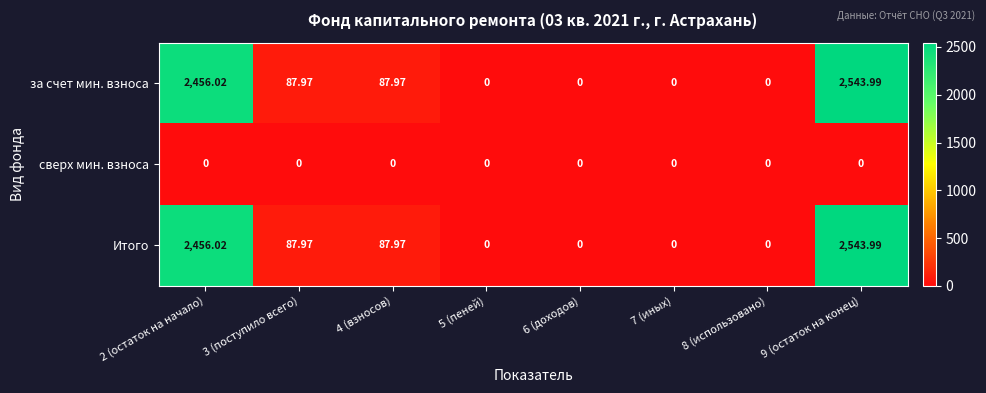

Which category has the highest value across all series?

9 (остаток на конец)